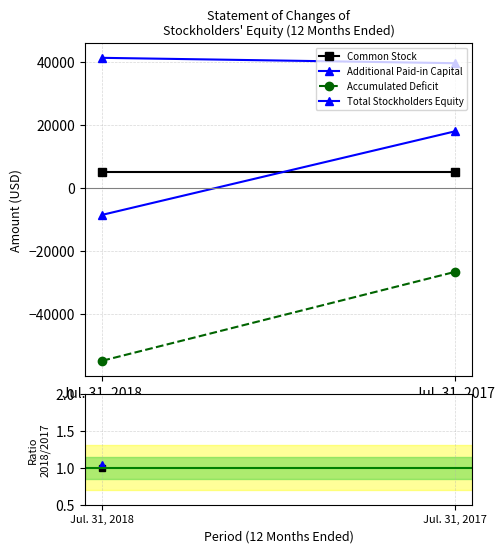

Reading right to left, extract all data points from this chart.

Common Stock: Jul. 31, 2017=5015	Jul. 31, 2018=5015
Additional Paid-in Capital: Jul. 31, 2017=39585	Jul. 31, 2018=41285
Accumulated Deficit: Jul. 31, 2017=-26657	Jul. 31, 2018=-54824
Total Stockholders Equity: Jul. 31, 2017=17943	Jul. 31, 2018=-8524